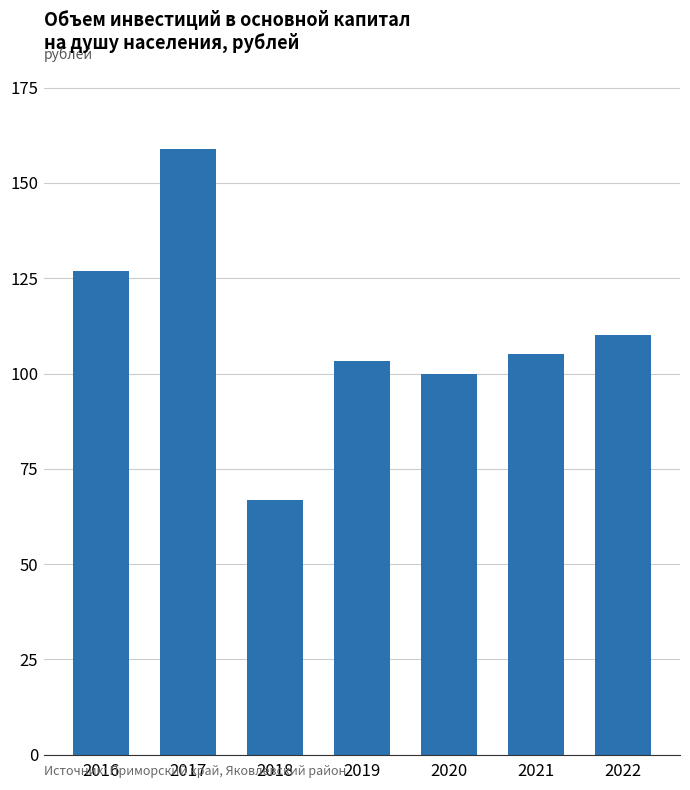

At which category does the chart reach its minimum across all series?

2018